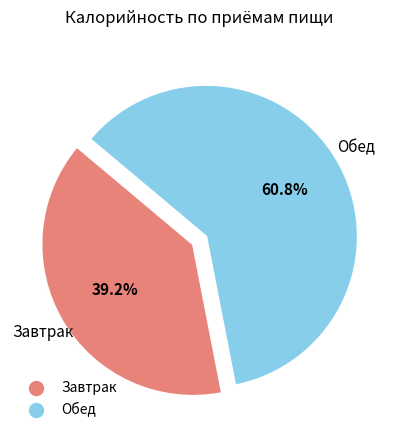

Is it true that Обед is 61% of the pie?

True